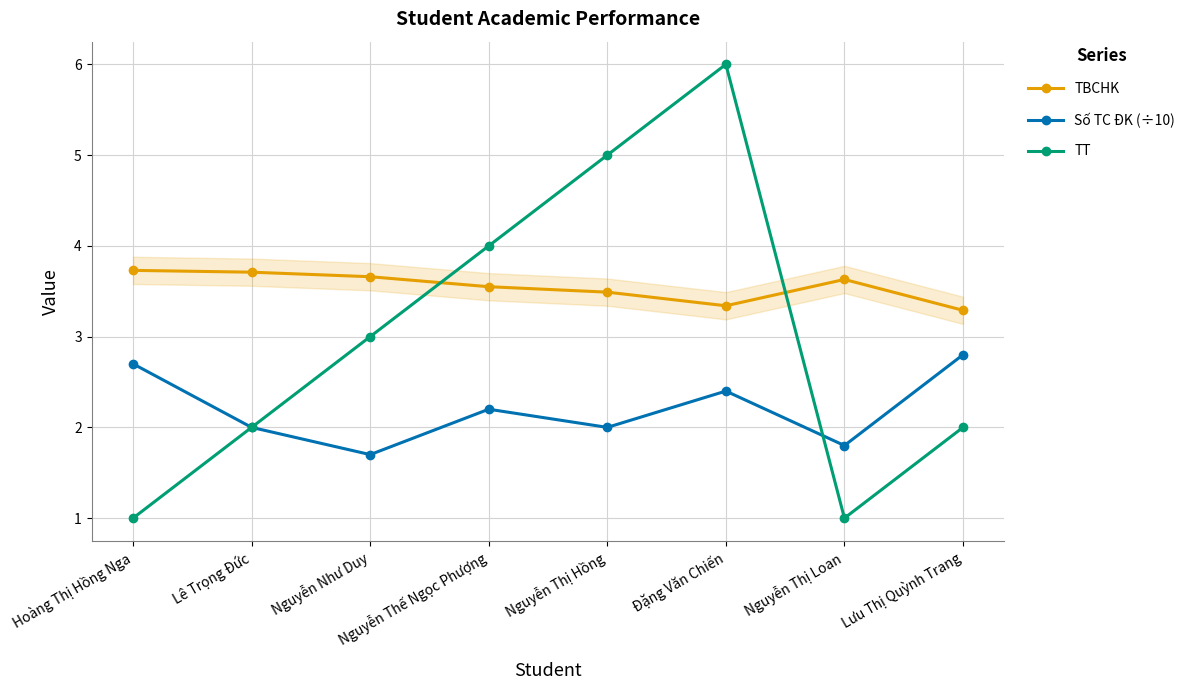

What is the approximate value of TT at Nguyễn Như Duy?

3.0